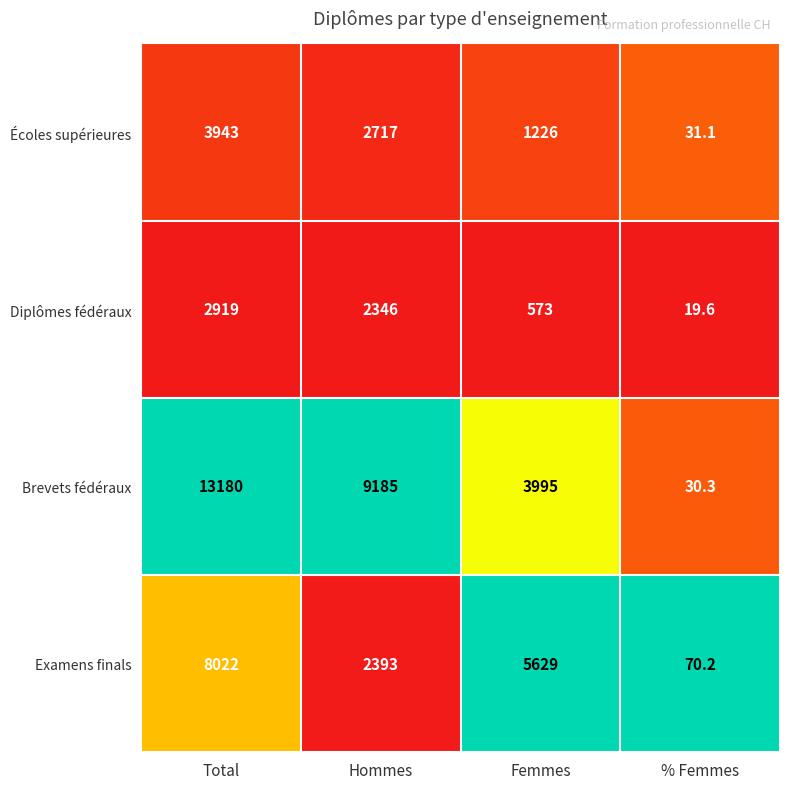

Which category has the highest value across all series?

Total